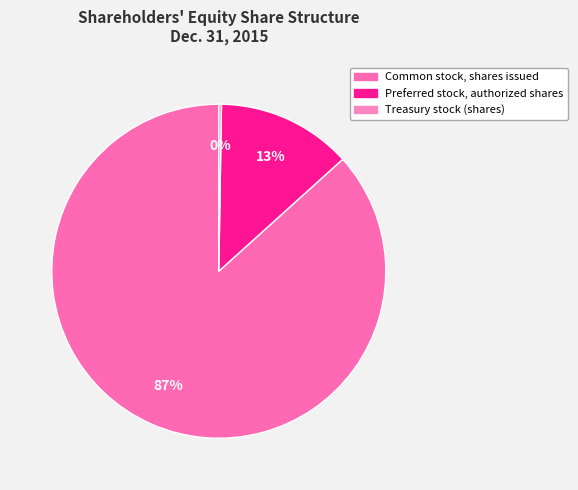

Do Common stock, shares issued and Treasury stock (shares) together represent more than half of the pie?

Yes